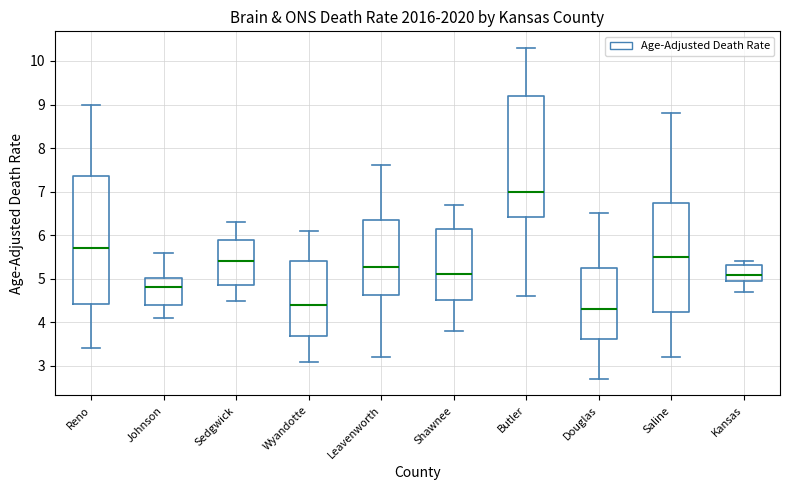

Which box is the tallest, from its lower edge to its upper edge?

Reno